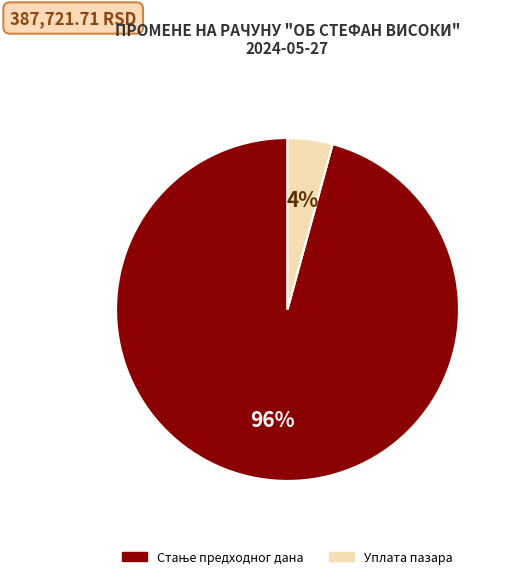

Which category has the smallest portion of the pie?

Уплата пазара